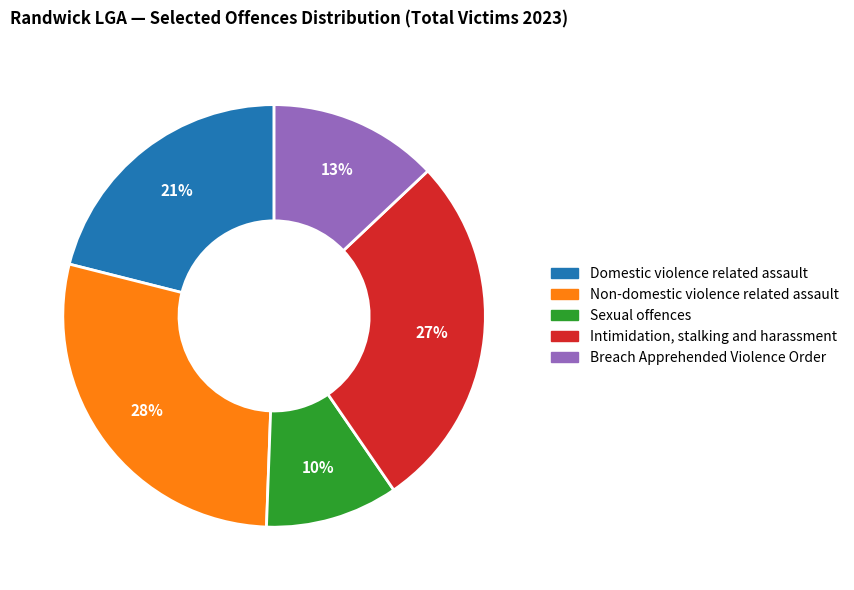

Combined, do Non-domestic violence related assault and Intimidation, stalking and harassment account for over 50%?

Yes